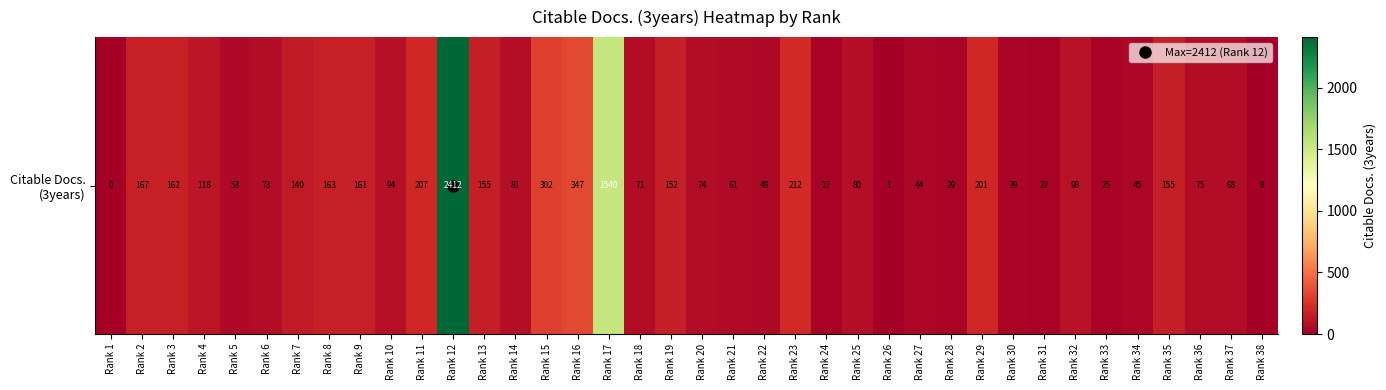

Reading right to left, transcribe all the data shown in this chart.

Rank 38=8	Rank 37=68	Rank 36=75	Rank 35=155	Rank 34=45	Rank 33=25	Rank 32=98	Rank 31=22	Rank 30=29	Rank 29=201	Rank 28=29	Rank 27=44	Rank 26=1	Rank 25=80	Rank 24=27	Rank 23=212	Rank 22=48	Rank 21=61	Rank 20=74	Rank 19=152	Rank 18=71	Rank 17=1540	Rank 16=347	Rank 15=302	Rank 14=81	Rank 13=155	Rank 12=2412	Rank 11=207	Rank 10=94	Rank 9=161	Rank 8=163	Rank 7=140	Rank 6=73	Rank 5=53	Rank 4=118	Rank 3=162	Rank 2=167	Rank 1=0